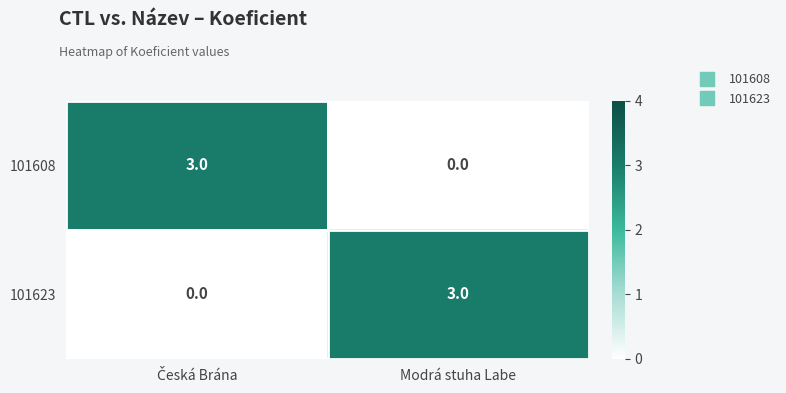

What is the difference between the maximum and minimum values in the 101623 series?

3